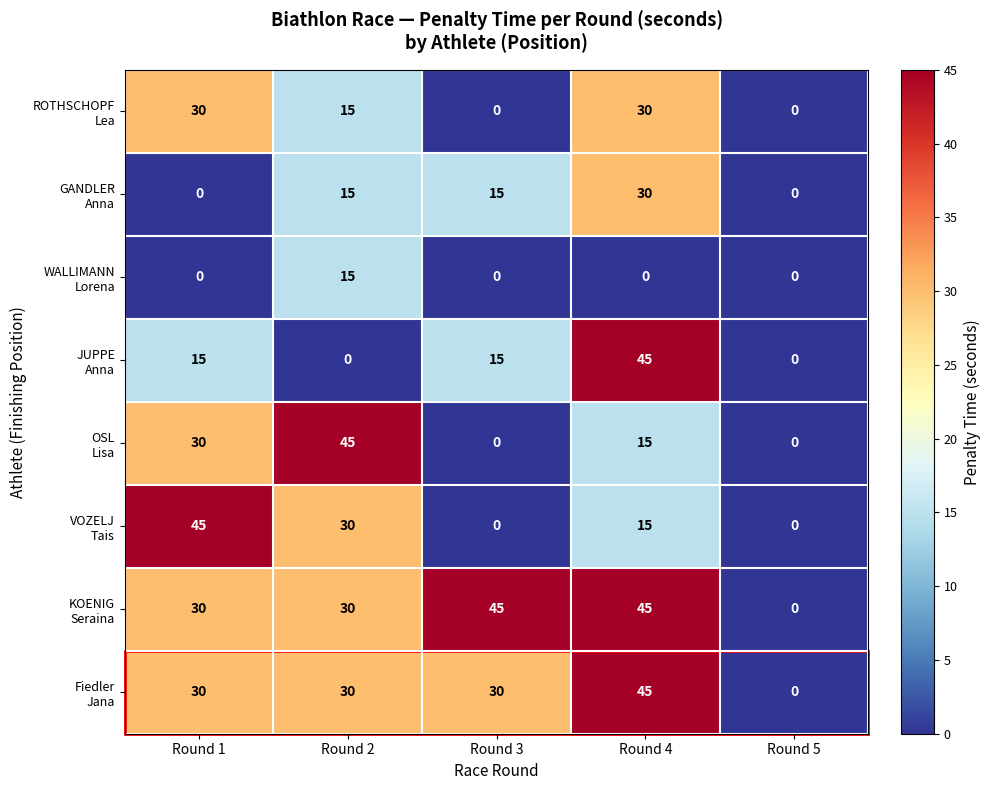

At how many categories does at least one series exceed 18?

4